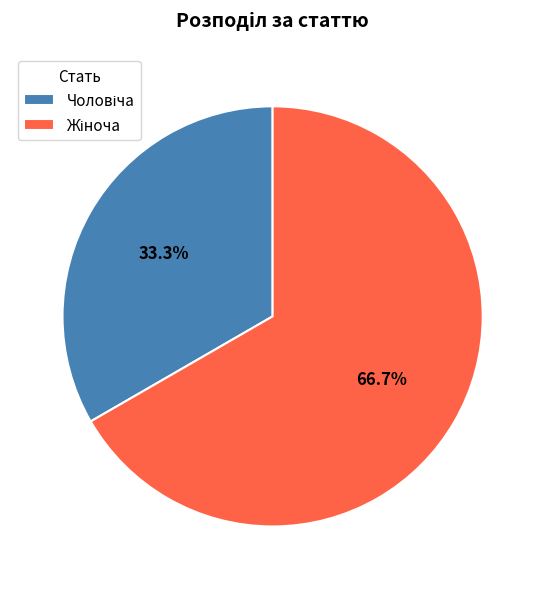

Does any single category account for the majority?

Yes